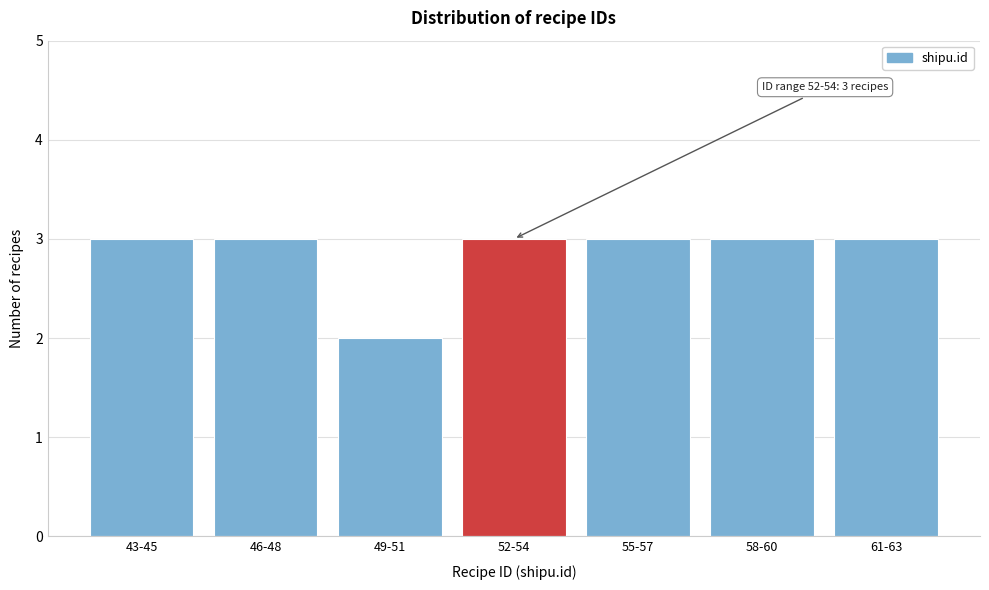

Reading left to right, extract all data points from this chart.

3	3	2	3	3	3	3